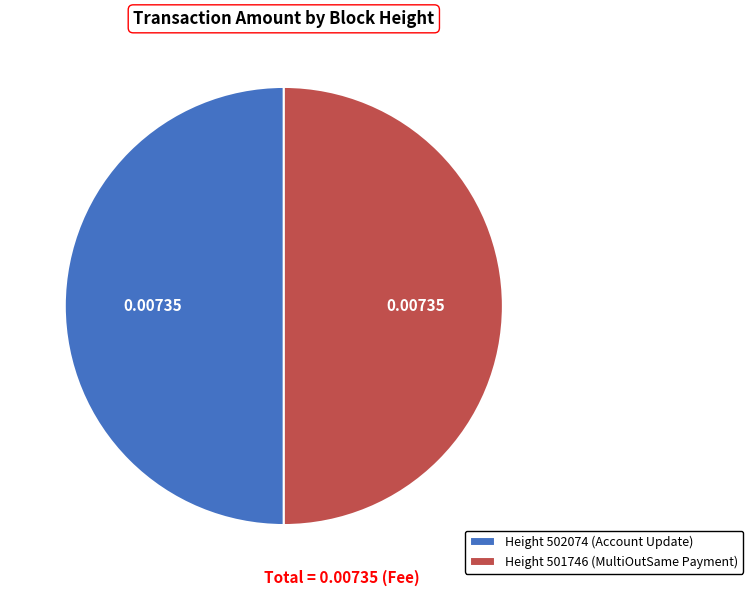

What is the ratio of the value at Height 502074 (Account Update) to the value at Height 501746 (MultiOutSame Payment)?

1.0